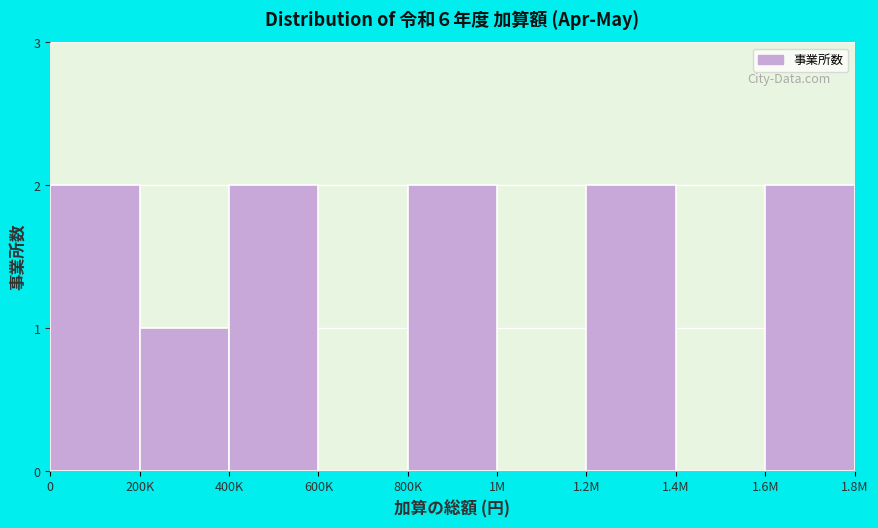

Reading left to right, list all the values displayed in this chart.

0=2	200K=1	400K=2	600K=0	800K=2	1M=0	1.2M=2	1.4M=0	1.6M=2